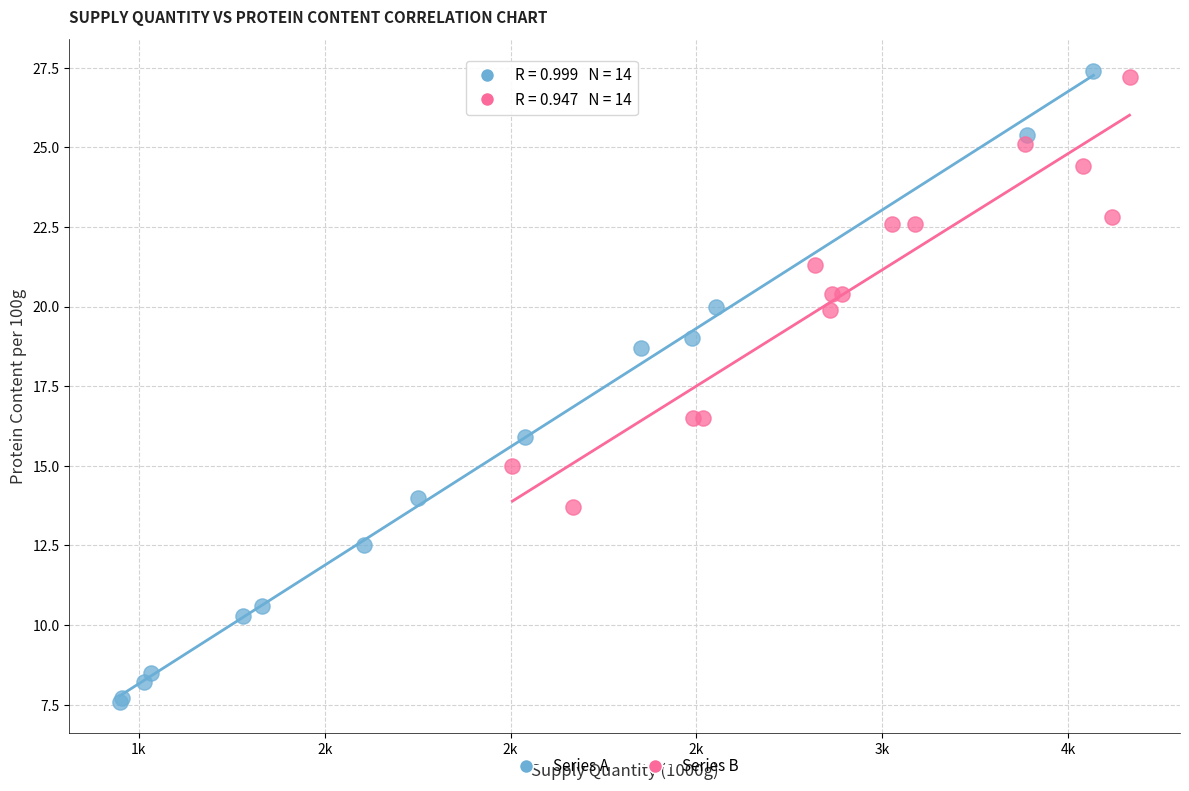

Which series contains the lowest Y value?

Series A